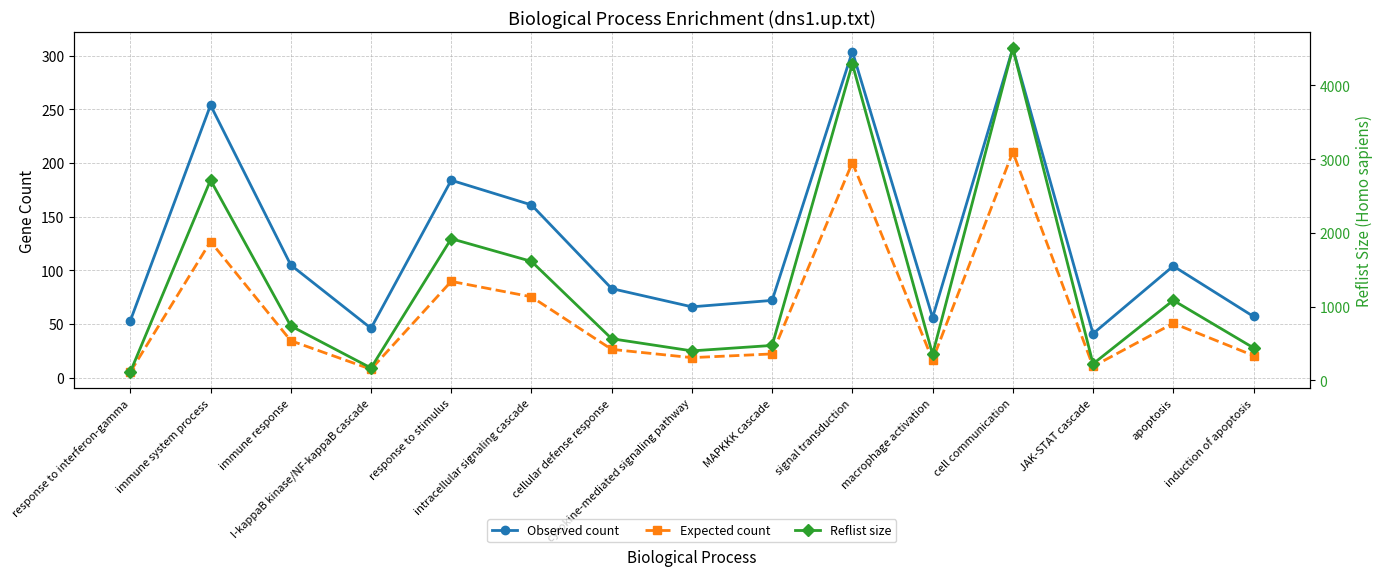

What are all the series names shown in the legend?

Observed count, Expected count, Reflist size